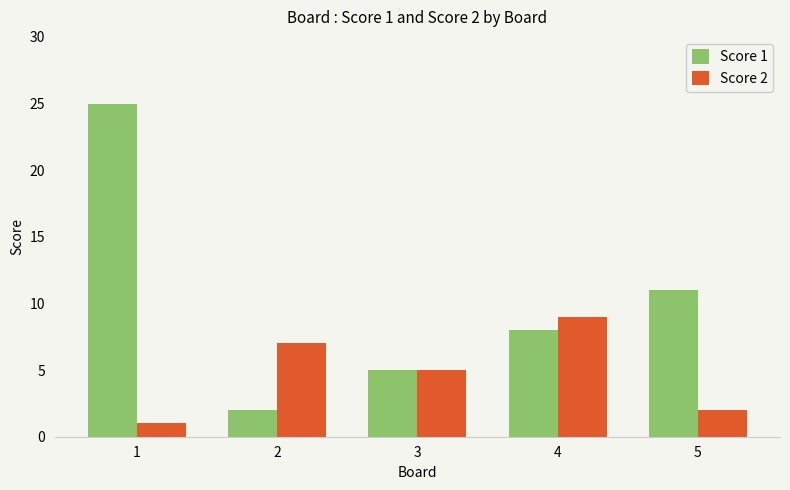

How many series are shown in this chart?

2